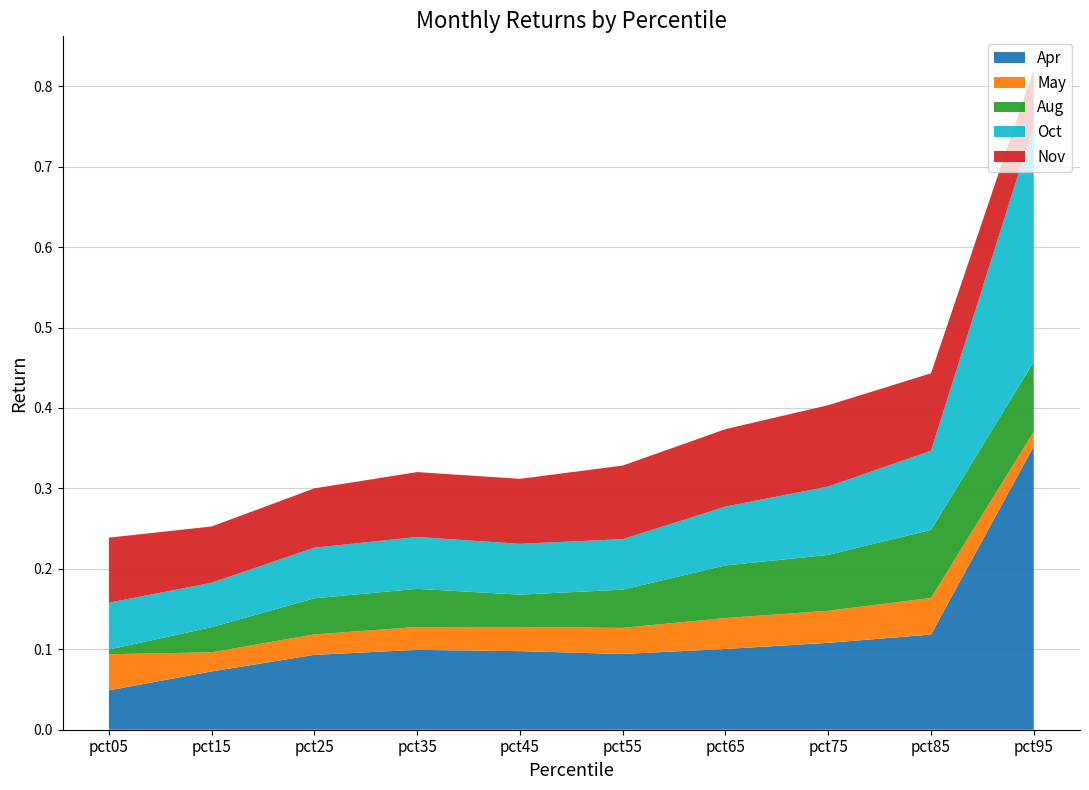

Reading left to right, list all the values displayed in this chart.

Apr: 0.0	0.1	0.1	0.1	0.1	0.1	0.1	0.1	0.1	0.4
May: 0.0	0.0	0.0	0.0	0.0	0.0	0.0	0.0	0.0	0.0
Aug: 0.0	0.0	0.0	0.0	0.0	0.0	0.1	0.1	0.1	0.1
Oct: 0.1	0.1	0.1	0.1	0.1	0.1	0.1	0.1	0.1	0.3
Nov: 0.1	0.1	0.1	0.1	0.1	0.1	0.1	0.1	0.1	0.1